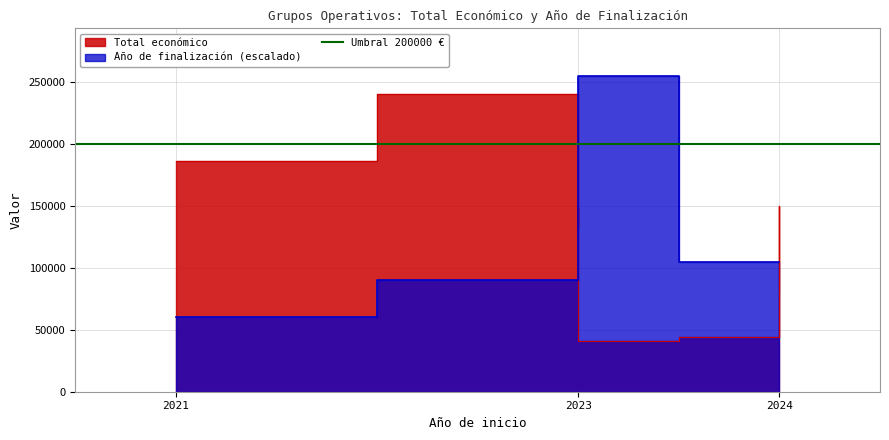

Which label corresponds to the largest value in the chart?

2023